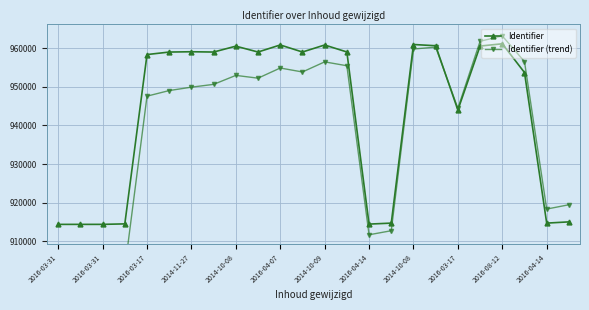

What is the lowest value of the Identifier (trend) series?

900430.1